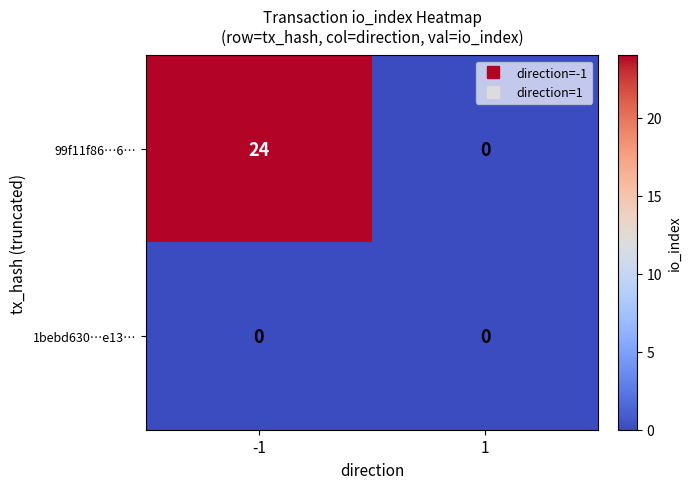

Reading left to right, what are all the values shown in this chart?

99f11f86…6…: 24	0
1bebd630…e13…: 0	0